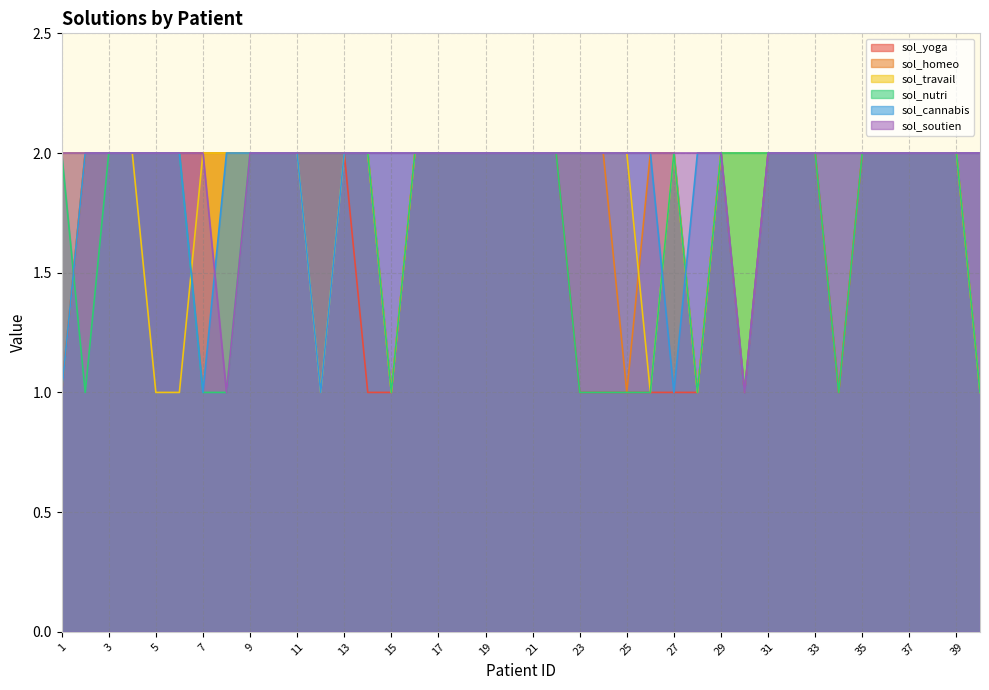

At how many categories does at least one series exceed 1?

40